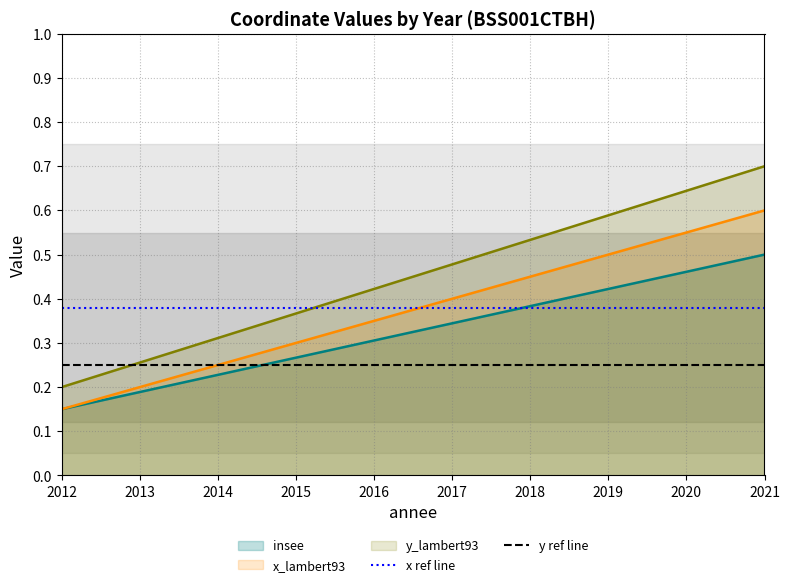

What is the maximum value for x ref line?

0.4